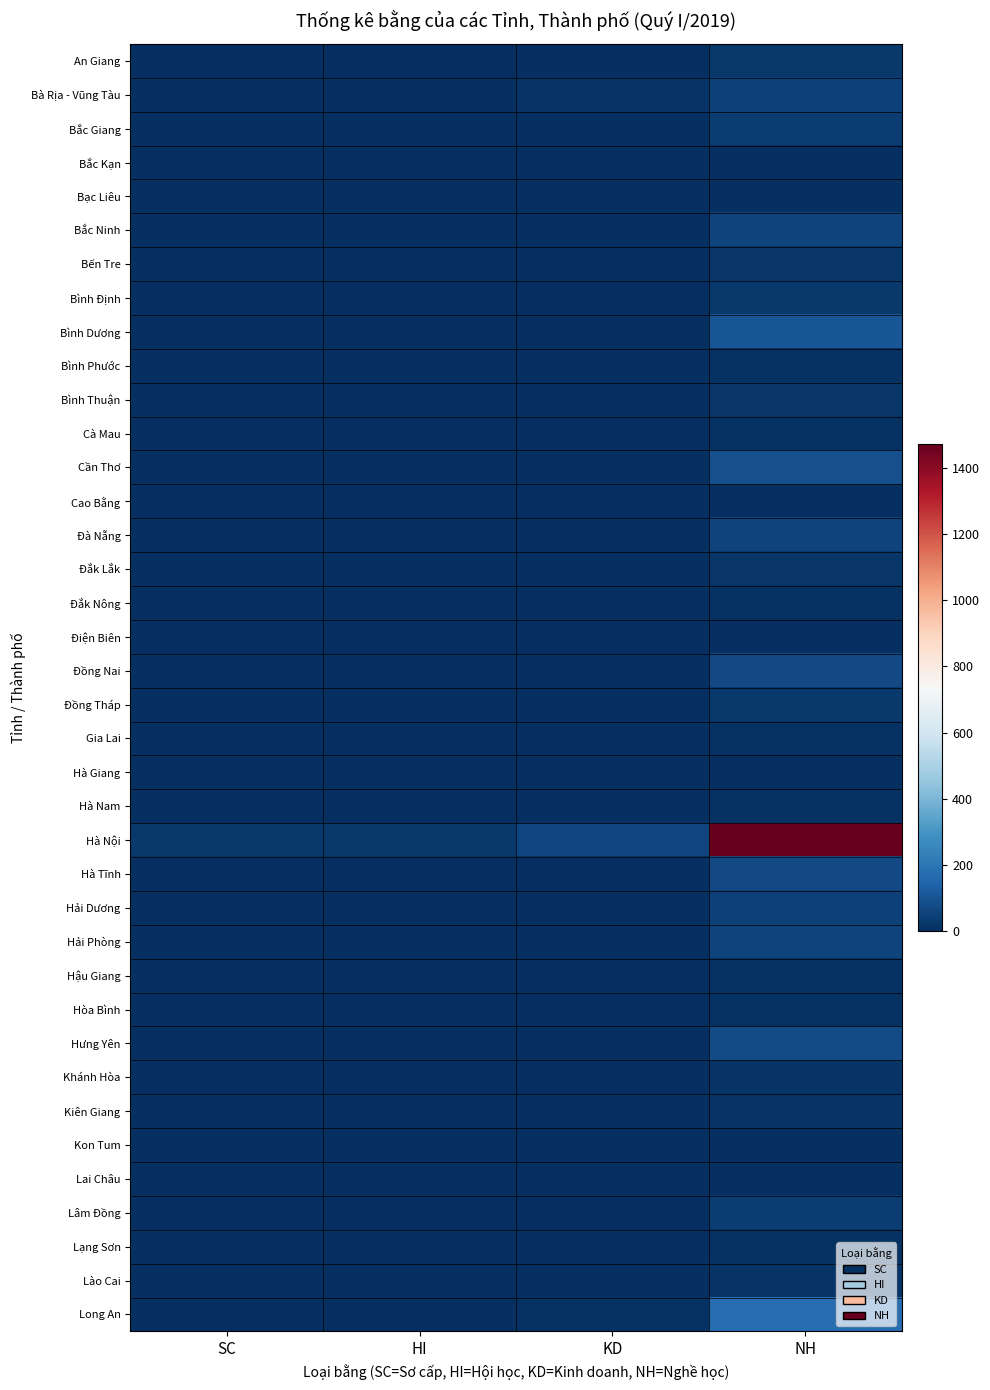

Count the number of data series in this chart.

38